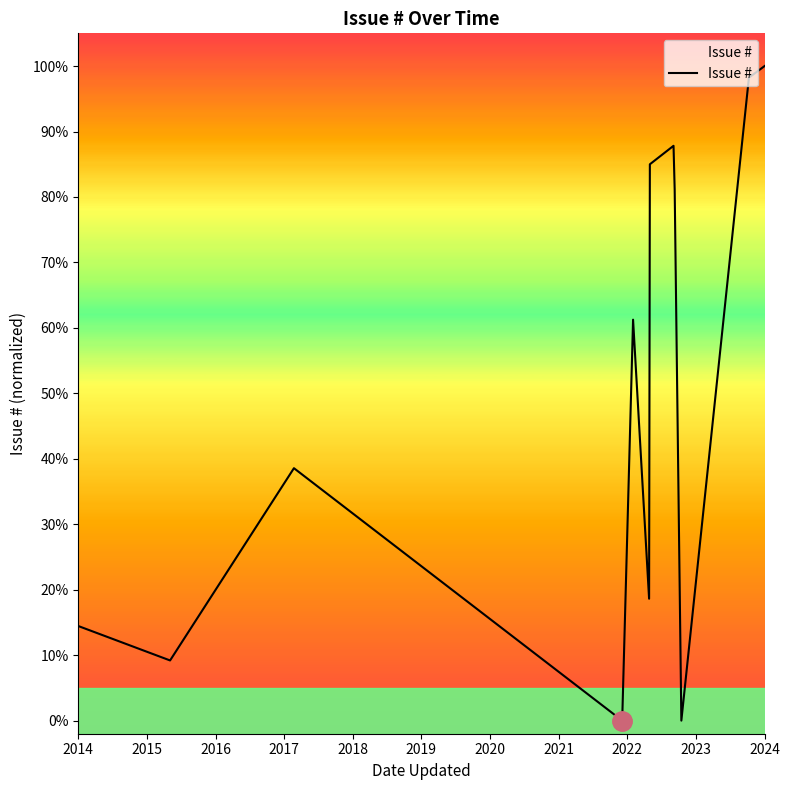

Does the chart have visible grid lines?

No